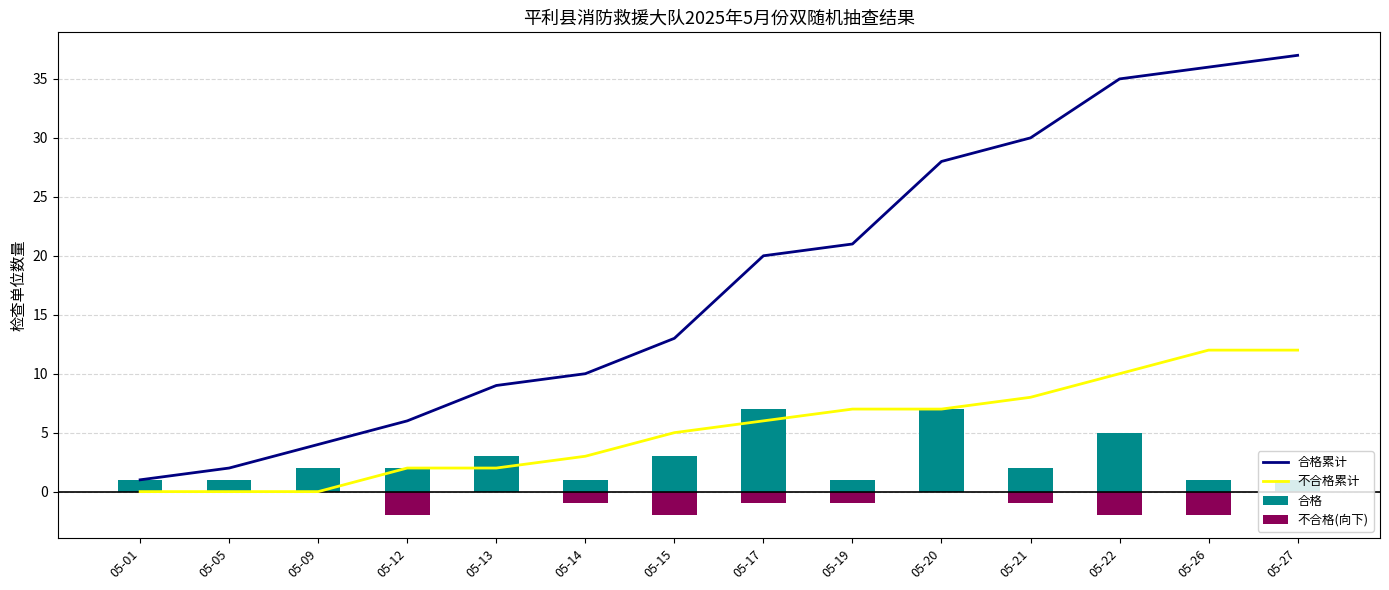

What is the value of the 不合格累计 bar at the 13th from the left?

12